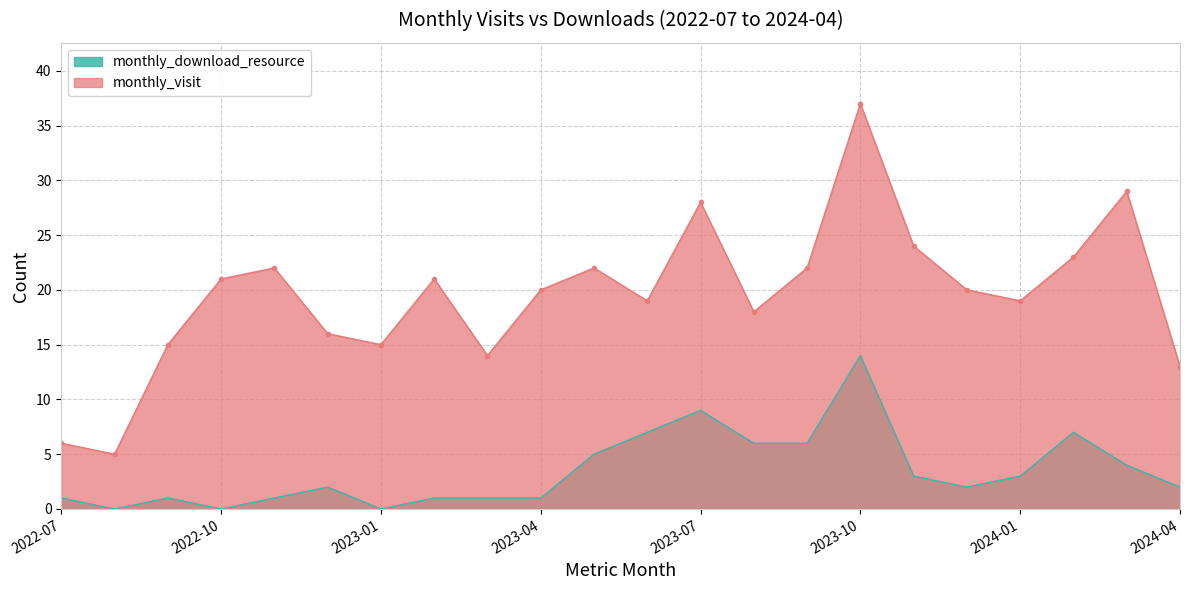

True or false: monthly_visit has more than 1 interior local peaks.

True